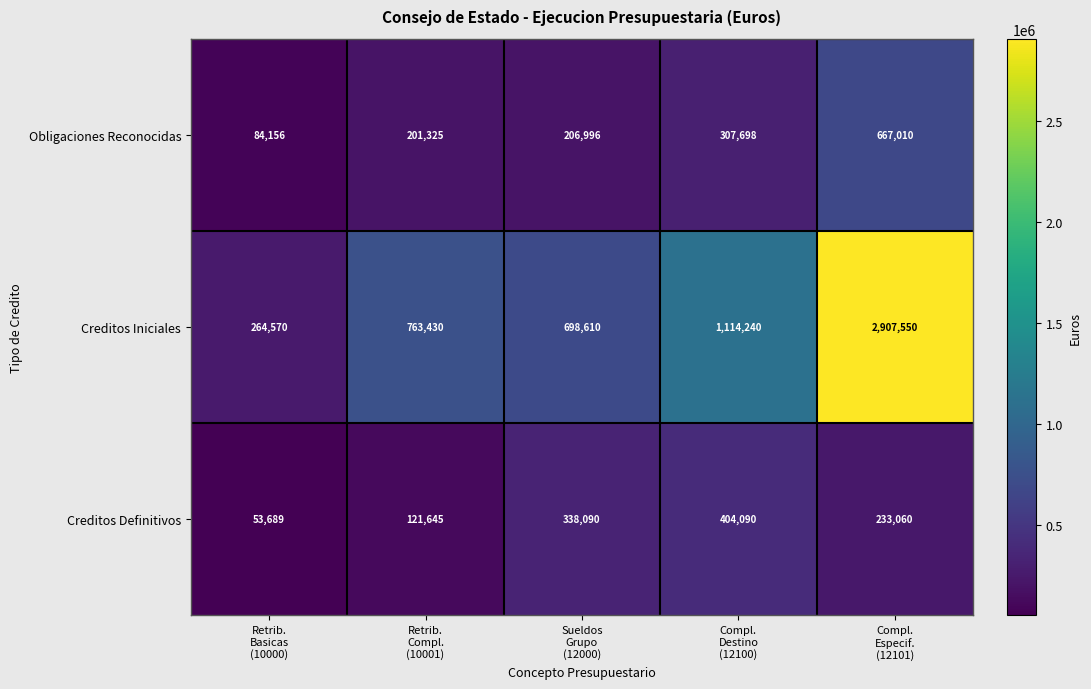

Reading left to right, what are all the values shown in this chart?

Obligaciones Reconocidas: 84156	201325	206996	307698	667010
Creditos Iniciales: 264570	763430	698610	1114240	2907550
Creditos Definitivos: 53689	121645	338090	404090	233060